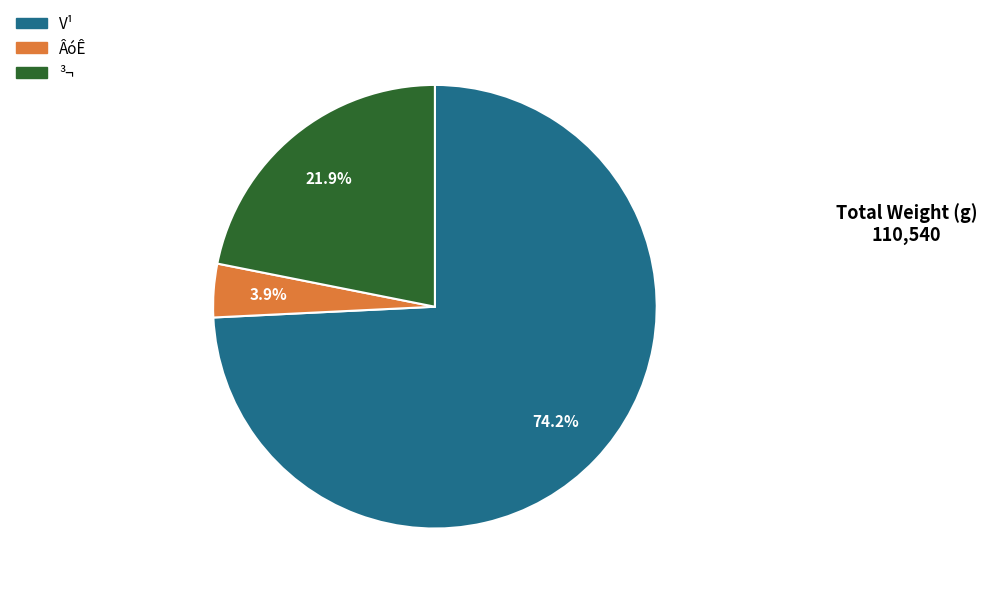

Does any single category account for the majority?

Yes